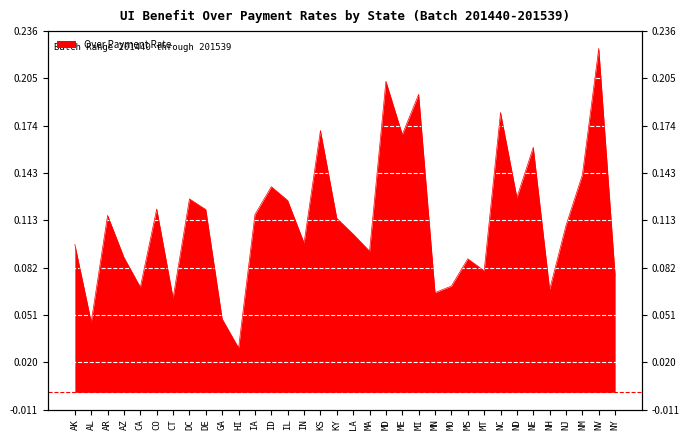

Rank the categories by value from lowest to highest.

HI, AL, GA, CT, MN, NH, CA, MO, NY, MT, MS, AZ, MA, AK, IN, LA, NJ, KY, AR, IA, DE, CO, IL, DC, ND, ID, NM, NE, ME, KS, NC, MI, MD, NV